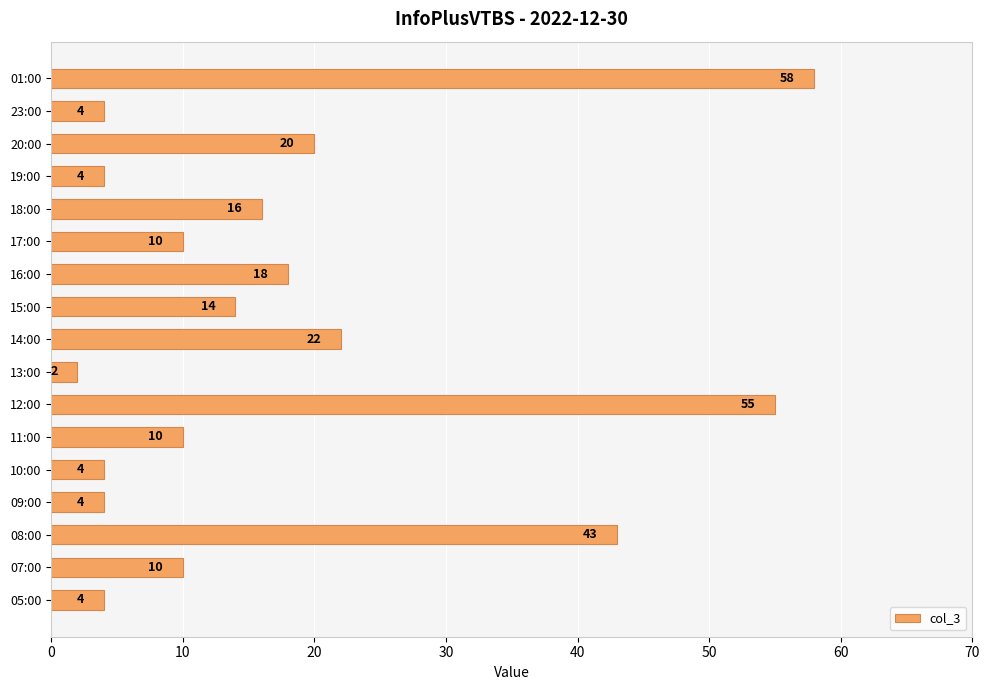

Between 11:00 and 09:00, which is larger?

11:00